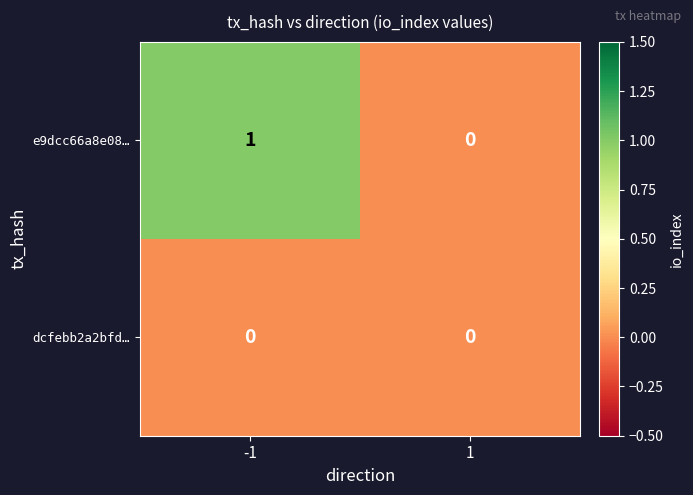

At -1, list the series in order from smallest to largest.

dcfebb2a2bfd…, e9dcc66a8e08…